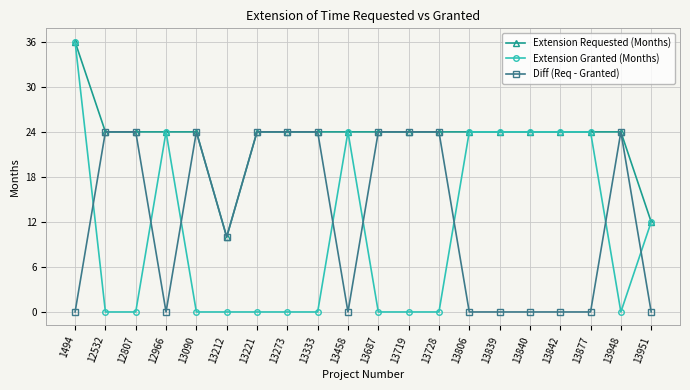

Reading right to left, transcribe all the data shown in this chart.

Extension Requested (Months): 12	24	24	24	24	24	24	24	24	24	24	24	24	24	10	24	24	24	24	36
Extension Granted (Months): 12	0	24	24	24	24	24	0	0	0	24	0	0	0	0	0	24	0	0	36
Diff (Req - Granted): 0	24	0	0	0	0	0	24	24	24	0	24	24	24	10	24	0	24	24	0